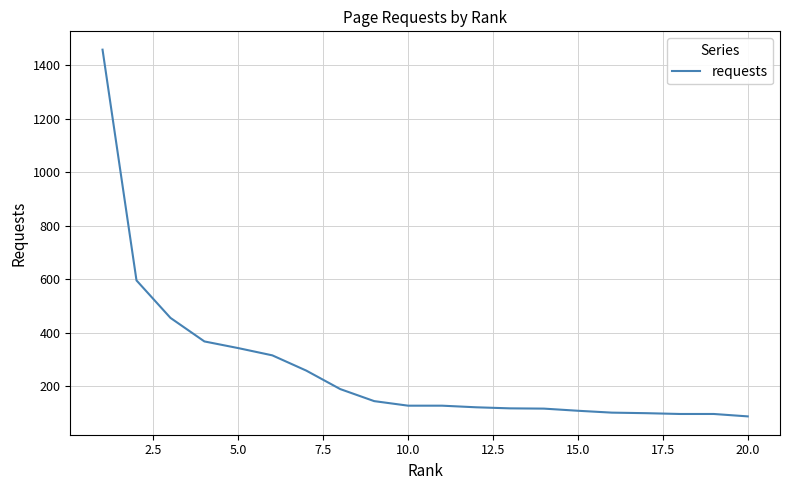

What is the smallest value displayed?

88